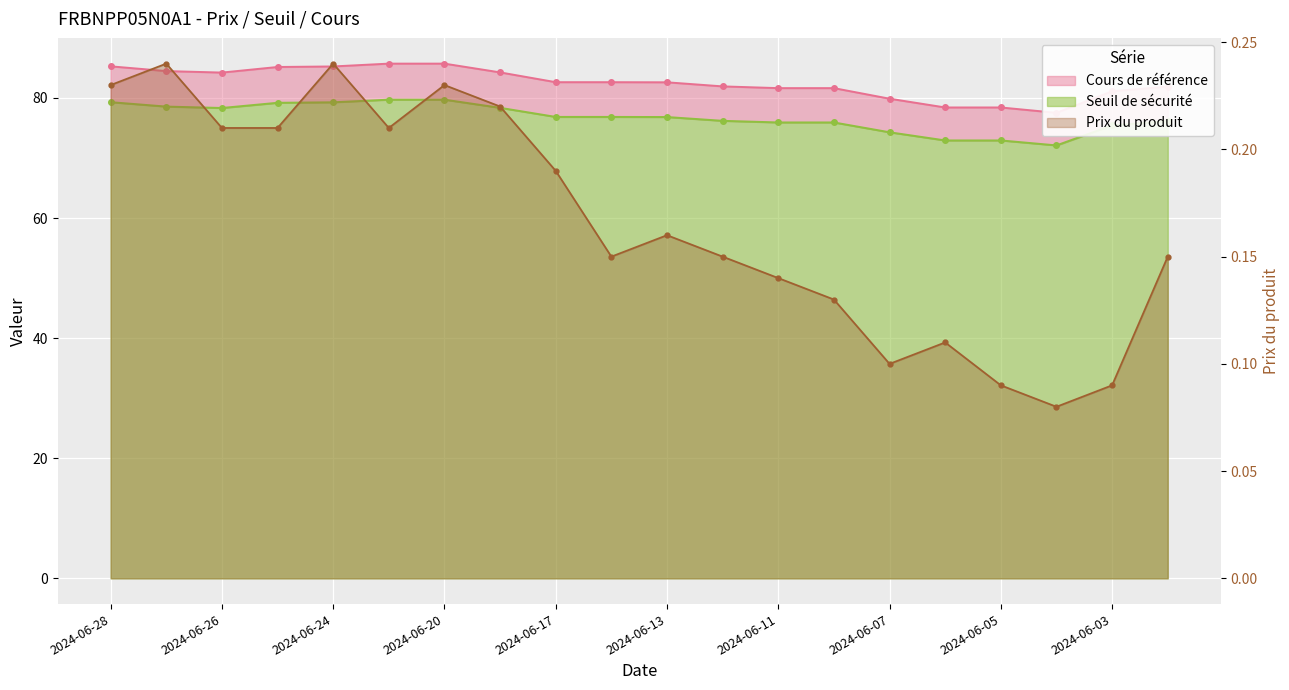

What is the sum of all Cours de référence values?

1650.2